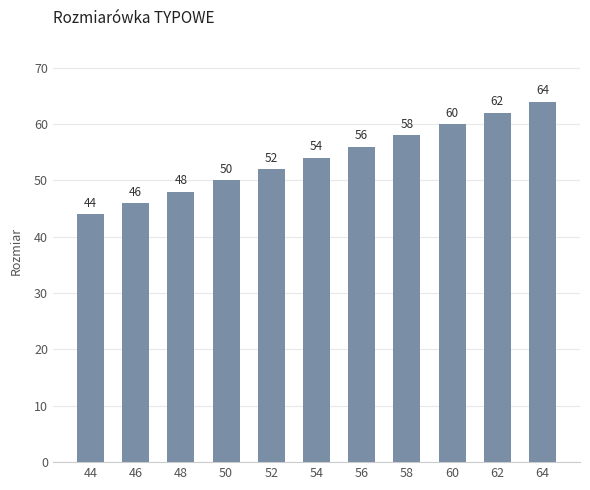

Read the value at 52.

52